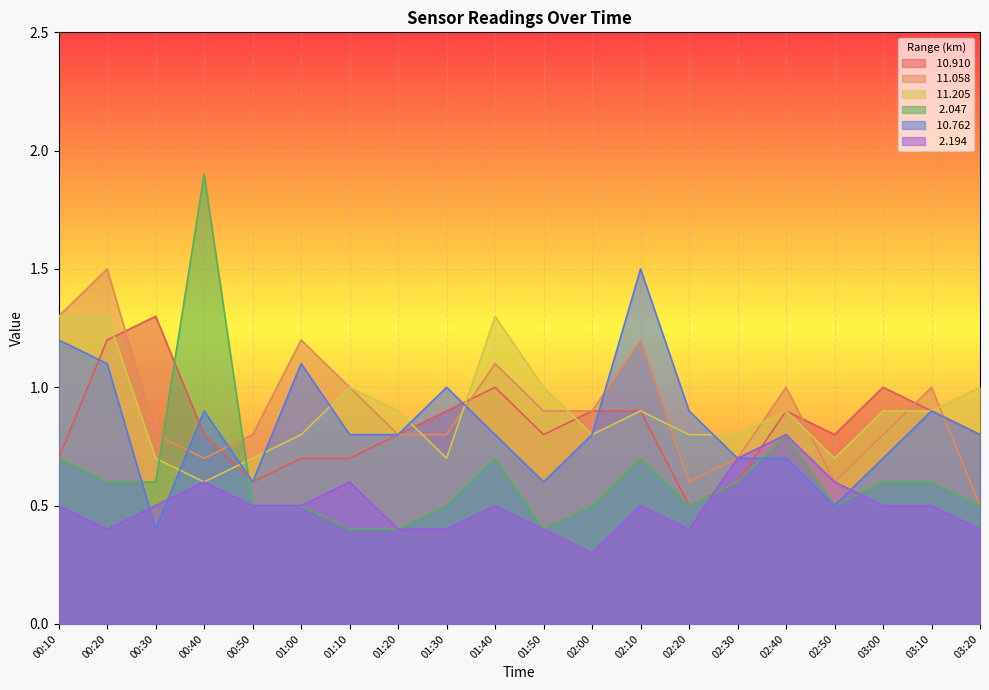

What is the highest value of the  11.058 series?

1.5